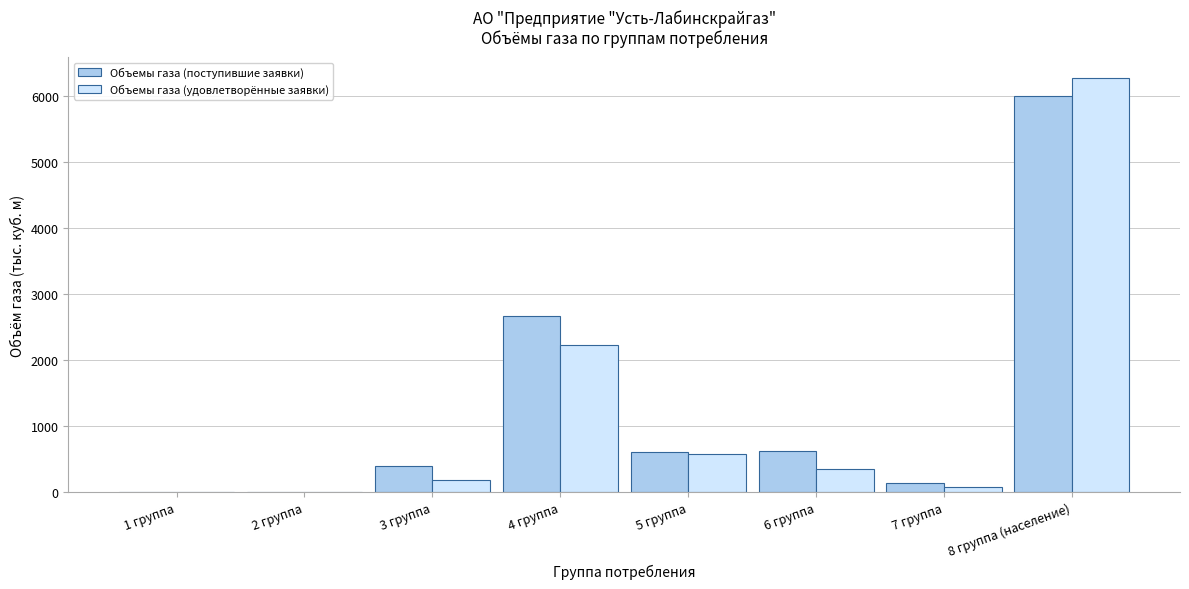

What is the sum of all Объемы газа (удовлетворённые заявки) values?

9684.0